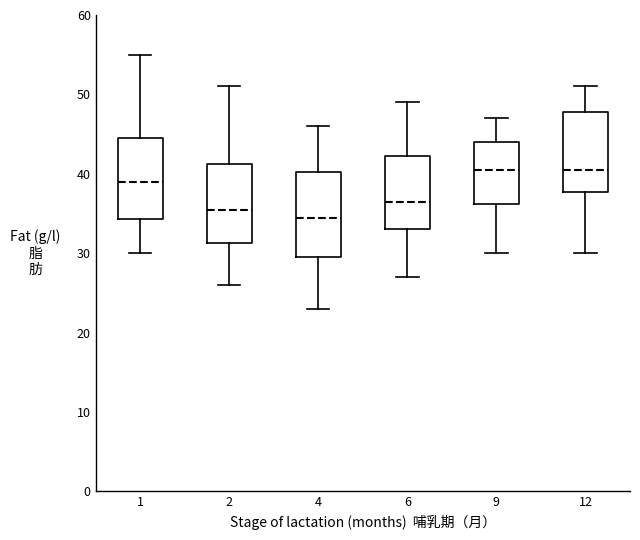

Where is the upper edge of the box at x = 4 on the y-axis? The values are not printed on the chart, so give them approximately, as read against the axis.

40